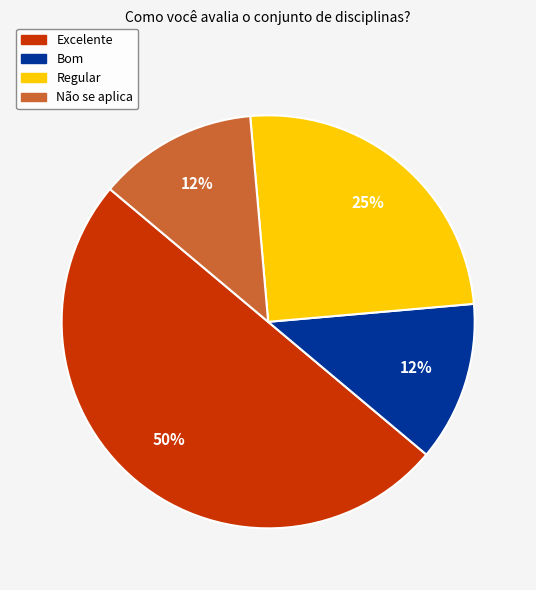

The Bom slice represents 12% of the pie. True or false?

True